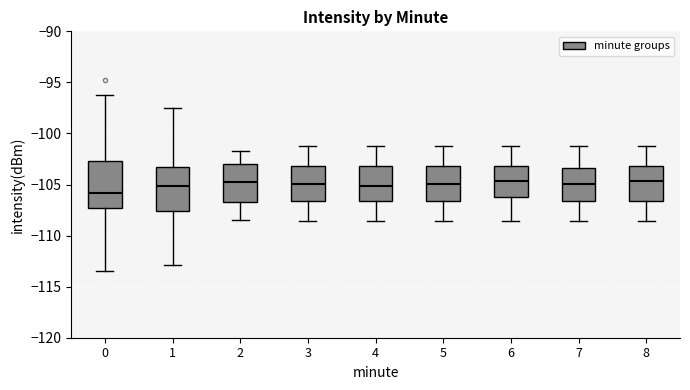

Where is the lower edge of the box at x = 0 on the y-axis? The values are not printed on the chart, so give them approximately, as read against the axis.

-107.5